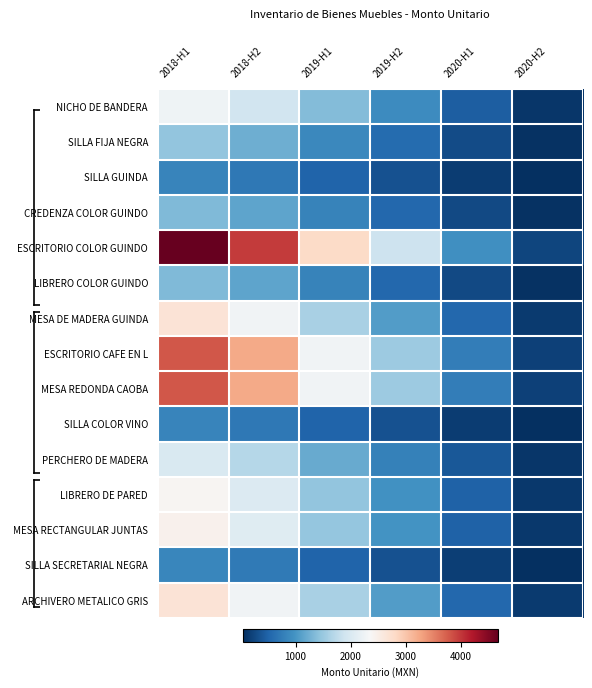

List the series in order of their peak value, lowest first.

SILLA GUINDA, SILLA COLOR VINO, SILLA SECRETARIAL NEGRA, CREDENZA COLOR GUINDO, LIBRERO COLOR GUINDO, SILLA FIJA NEGRA, PERCHERO DE MADERA, NICHO DE BANDERA, LIBRERO DE PARED, MESA RECTANGULAR JUNTAS, MESA DE MADERA GUINDA, ARCHIVERO METALICO GRIS, ESCRITORIO CAFE EN L, MESA REDONDA CAOBA, ESCRITORIO COLOR GUINDO